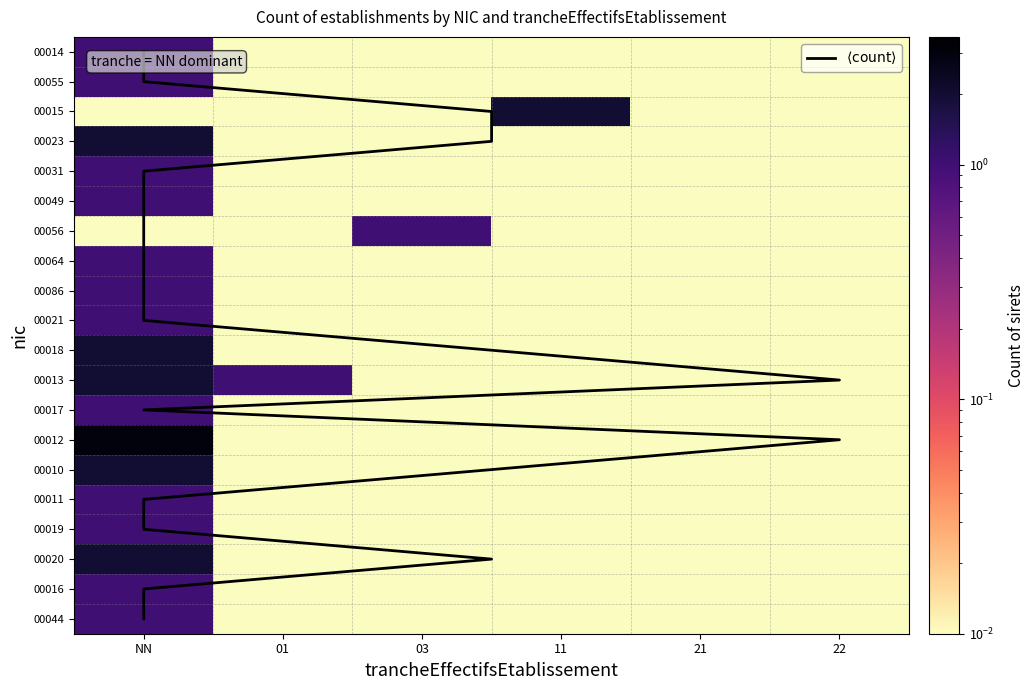

The 00019 series shows 0.0 at 01. True or false?

False